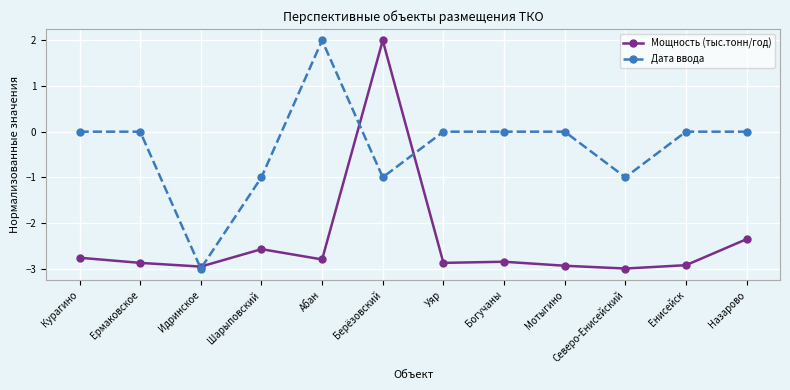

How many series are shown in this chart?

2